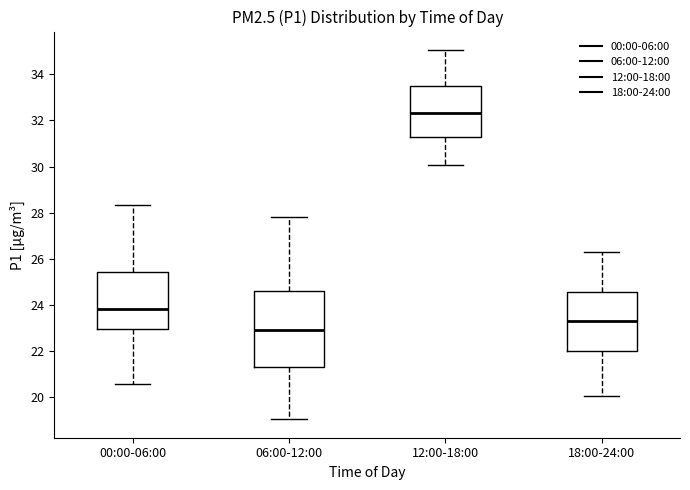

Which box has the lowest median line?

06:00-12:00